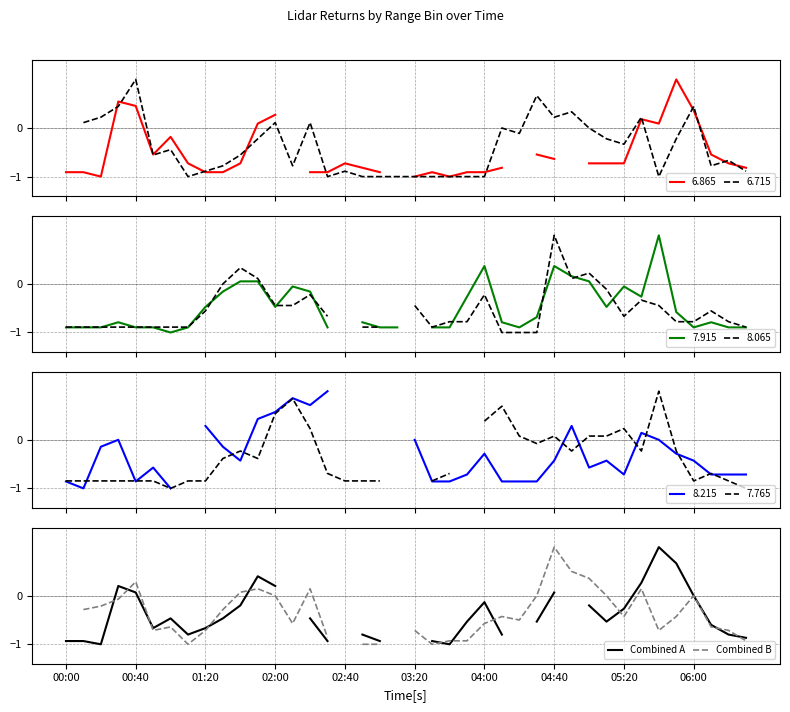

How many Combined B values are between 0 and 1?

12